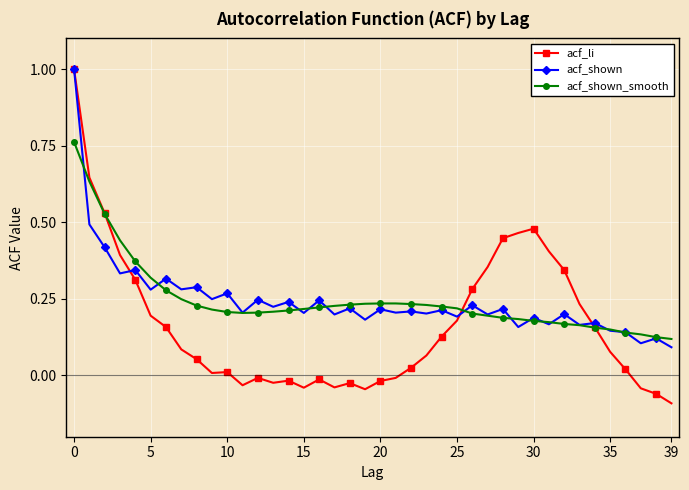

What are all the series names shown in the legend?

acf_li, acf_shown, acf_shown_smooth